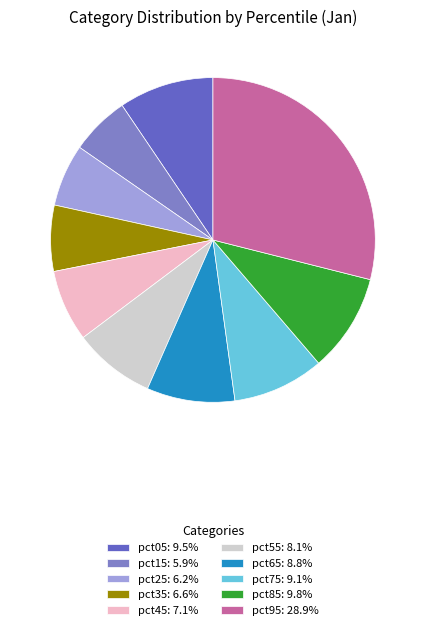

Is it true that pct15 is 12% of the pie?

False